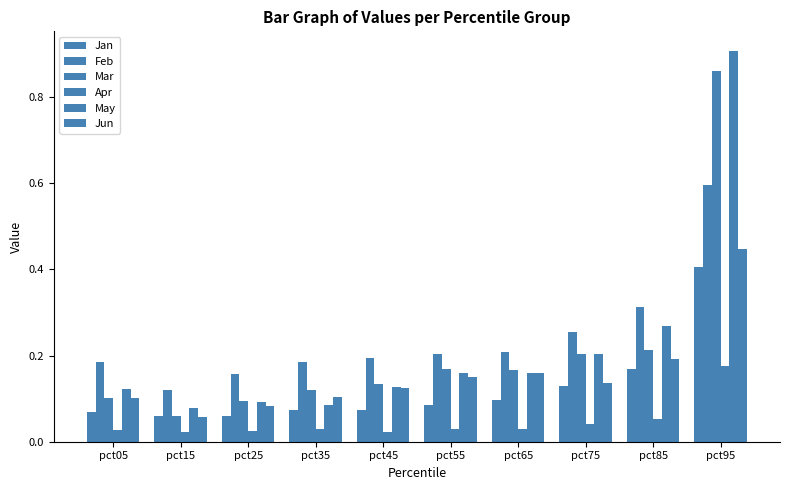

How many series are shown in this chart?

6